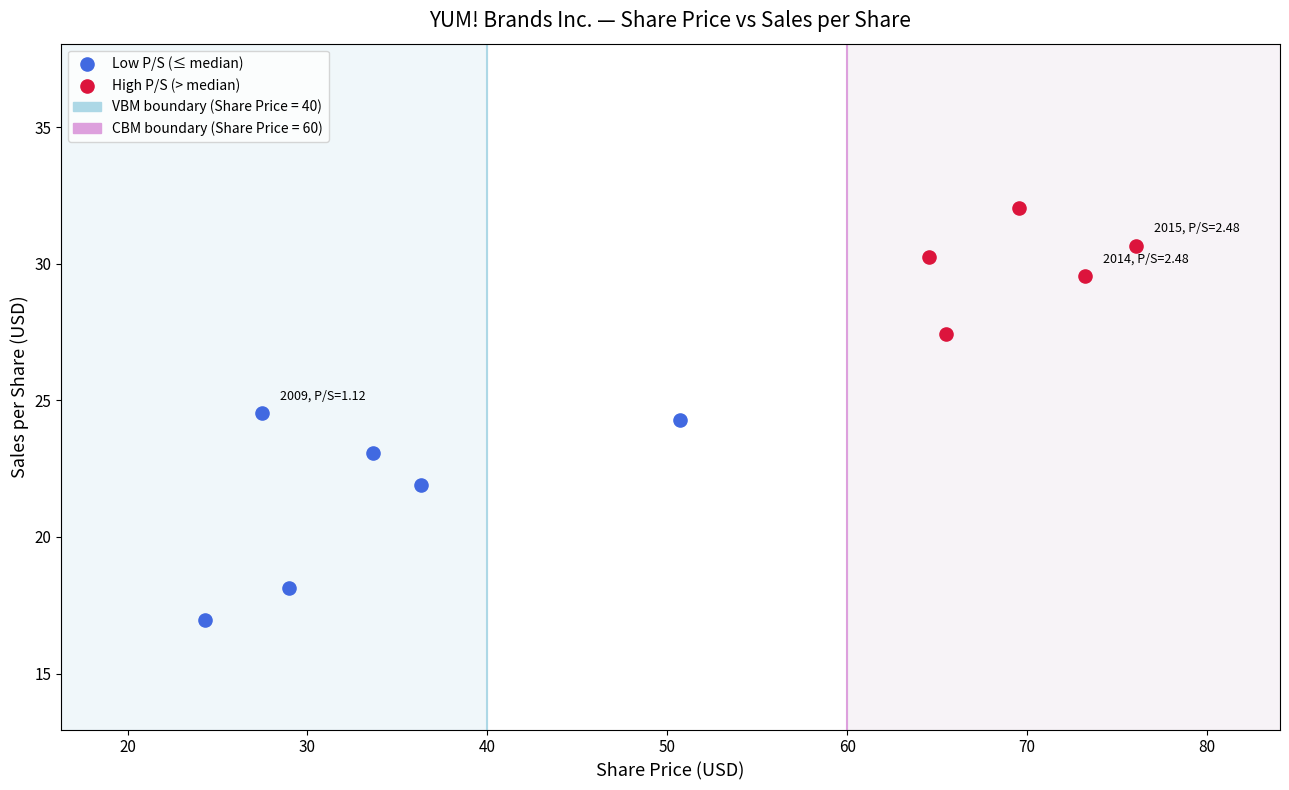

Which series has the largest Y range (max minus min)?

Low P/S (≤ median)